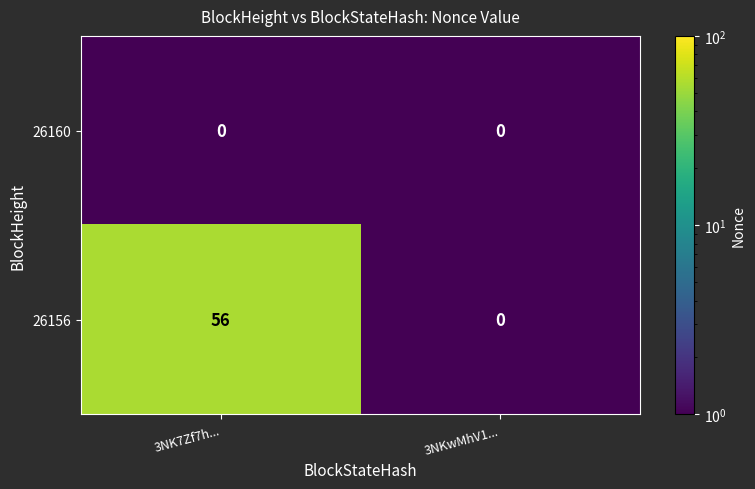

Which series has the largest total across all categories?

26156